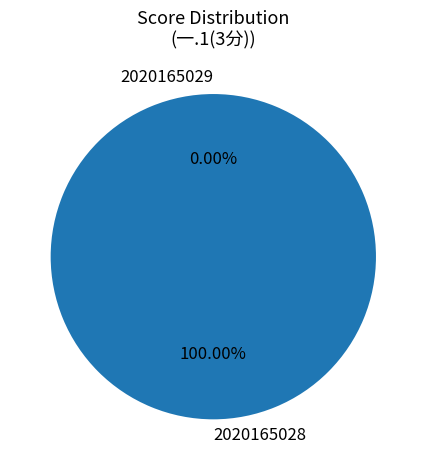

True or false: 2020165029 accounts for 0% of the total.

True